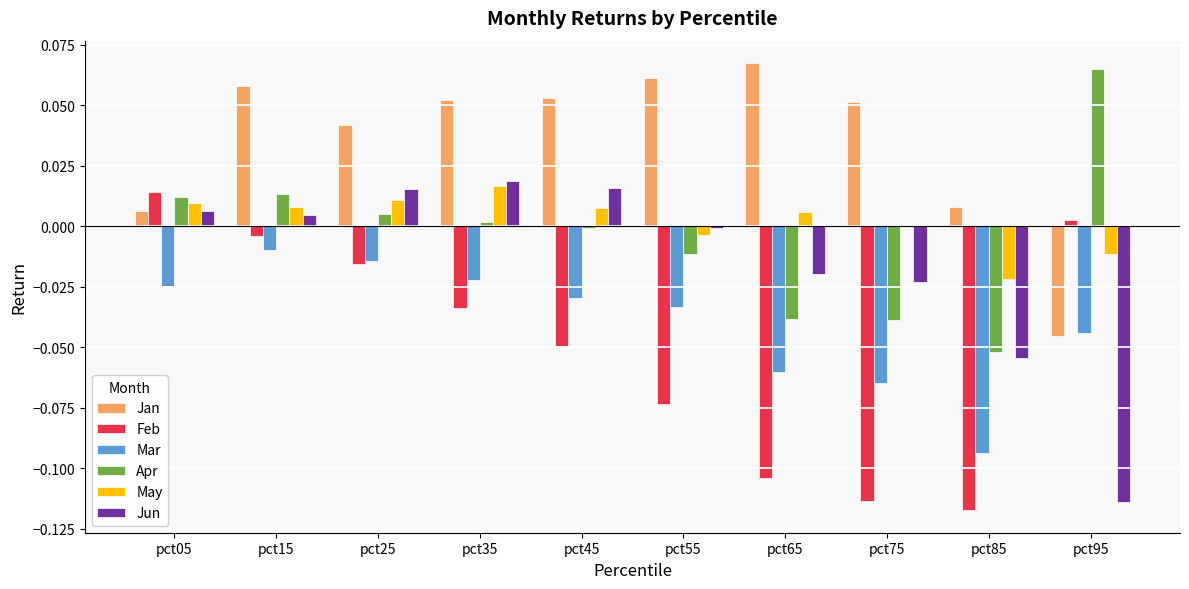

Where is May nearest to the value 0?

pct75